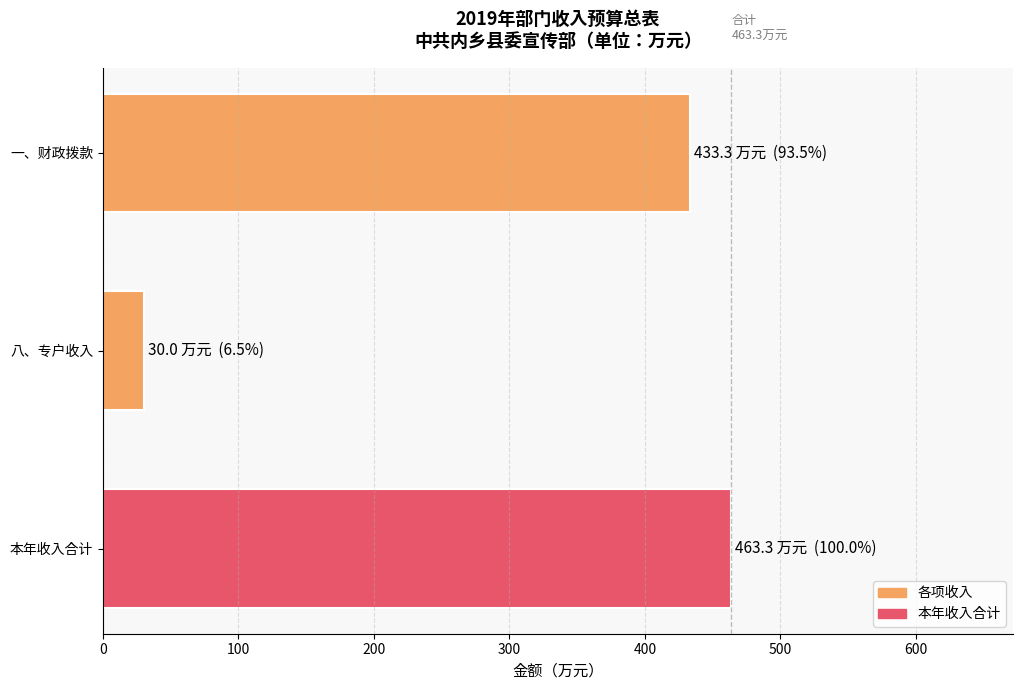

What is the sum of all values?

926.6